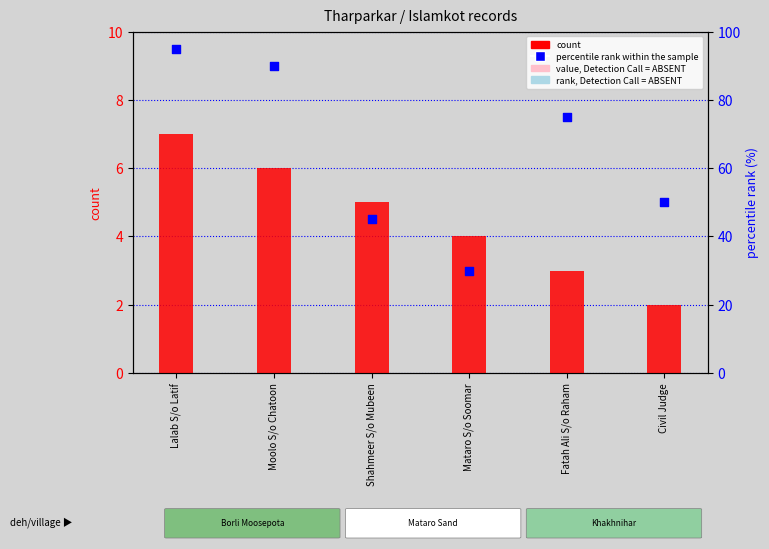

At which category is the sum across all series the highest?

Lalab S/o Latif